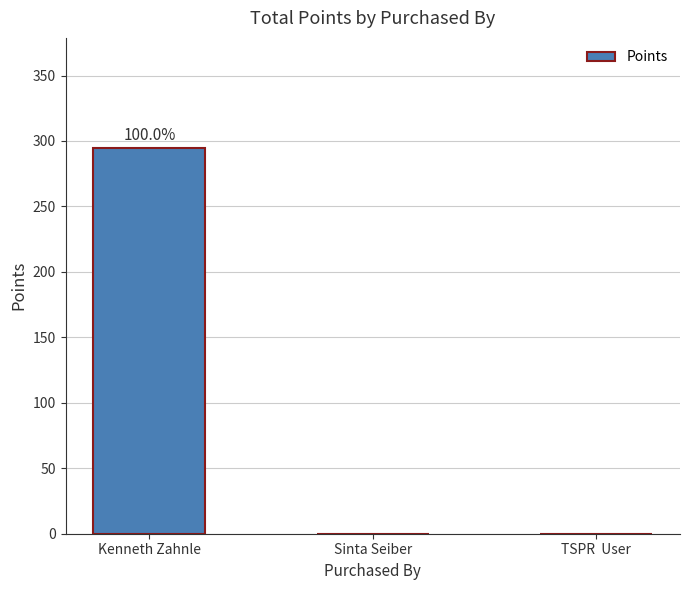

The value at TSPR  User is -107. True or false?

False